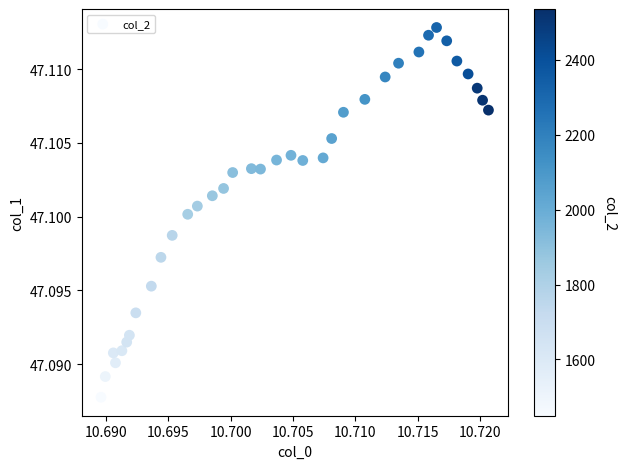

How many data points are displayed?

36